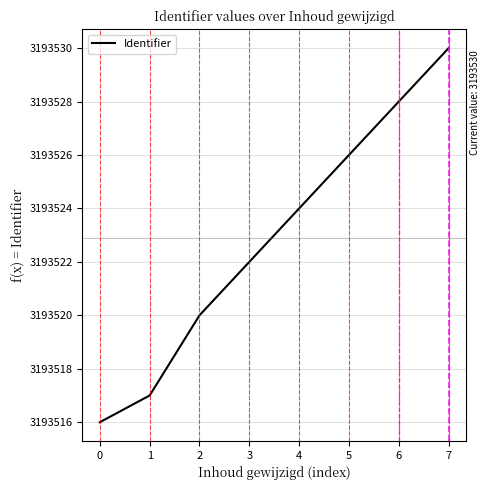

True or false: the data shows 2116356 at 3.

False